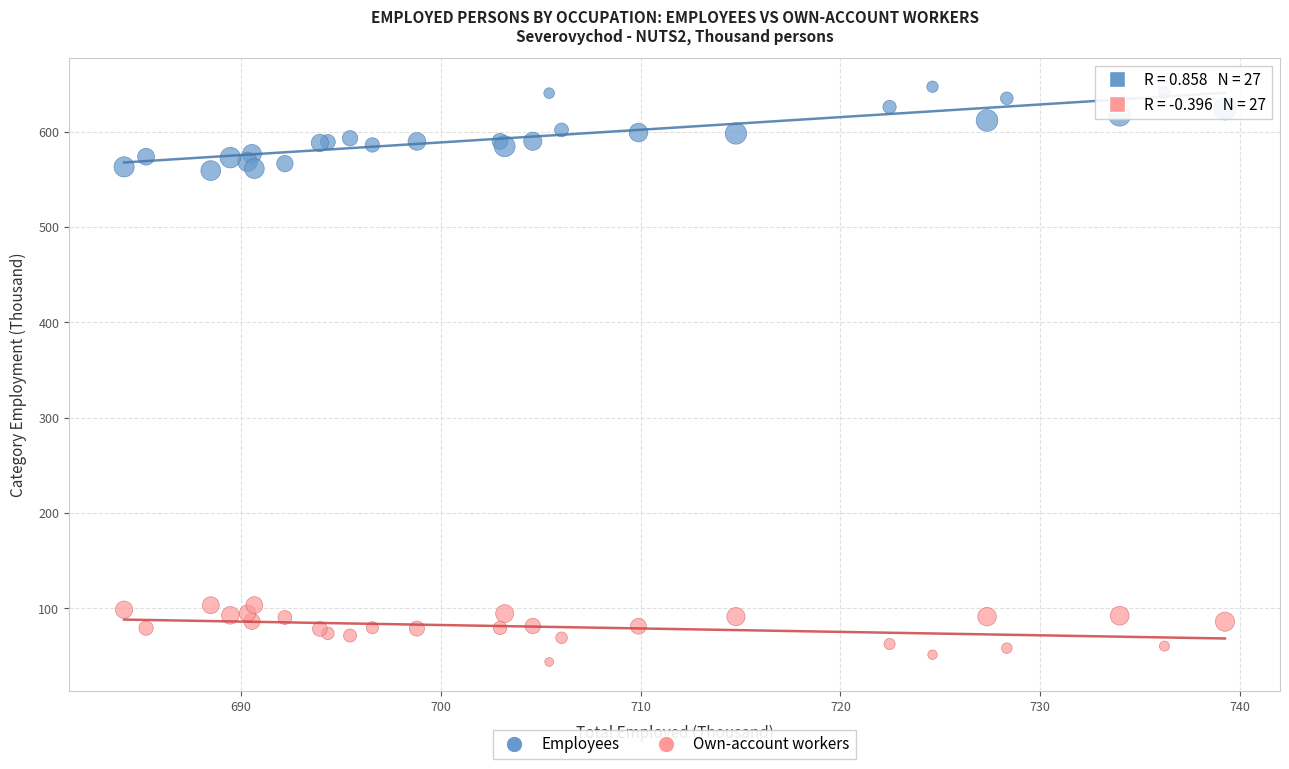

Which series has the widest spread of Y values?

Employees